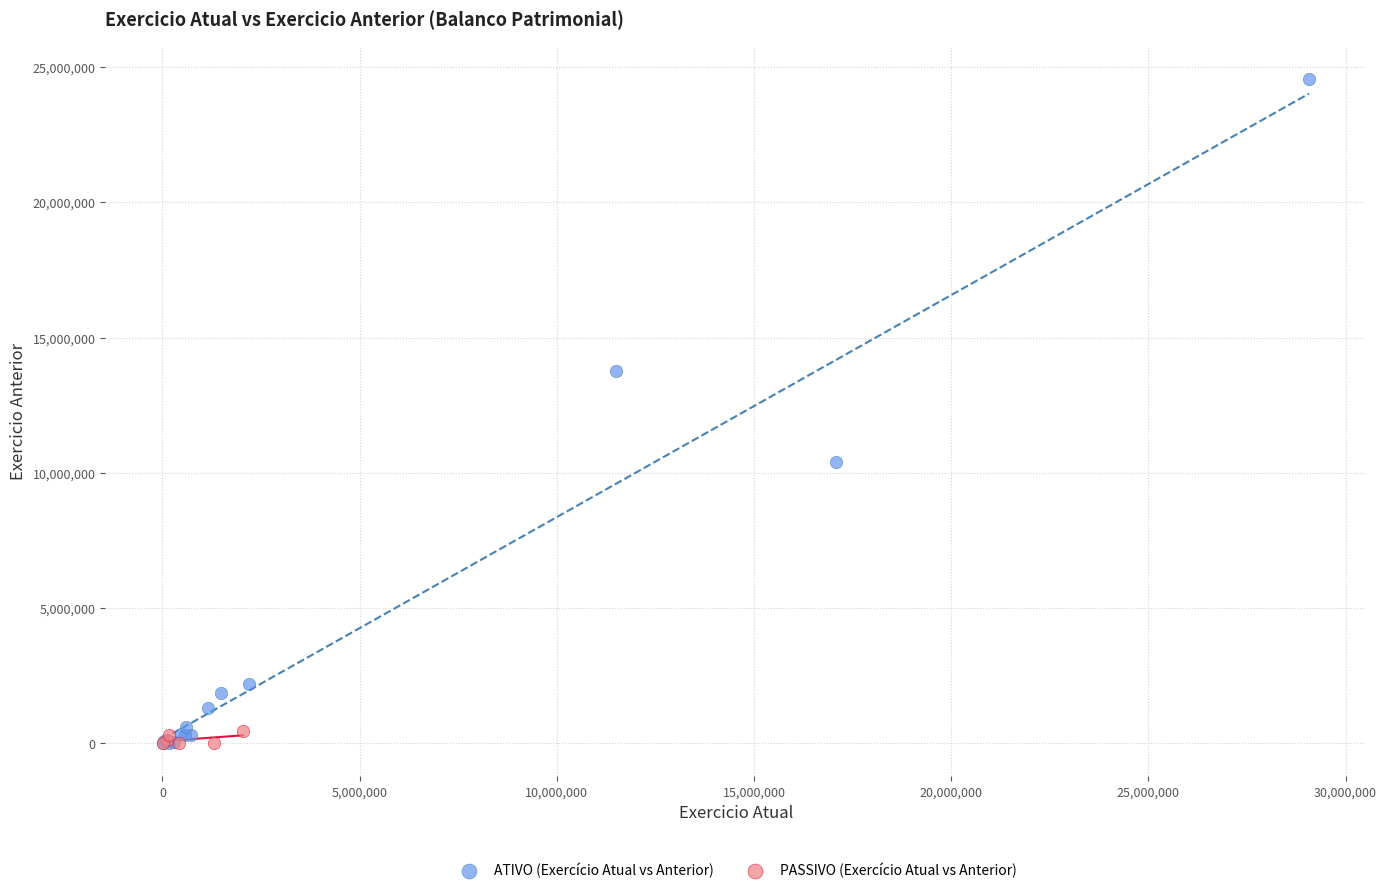

What are all the series names shown in the legend?

ATIVO (Exercício Atual vs Anterior), PASSIVO (Exercício Atual vs Anterior)